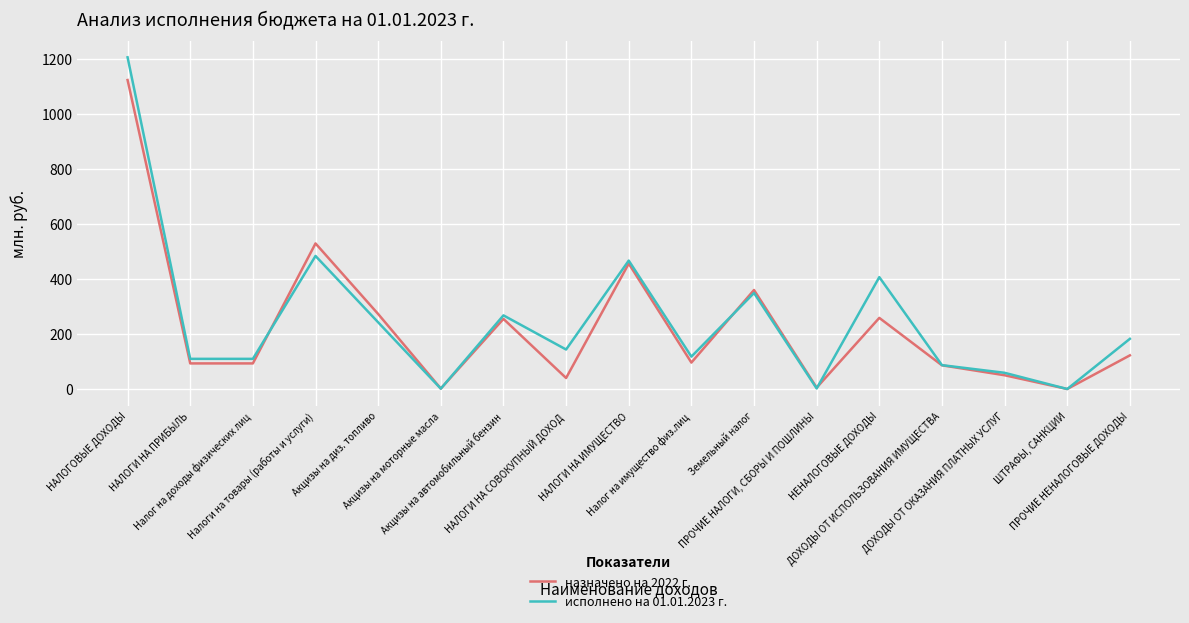

Is the value of назначено на 2022 г. at НАЛОГОВЫЕ ДОХОДЫ greater than the value of исполнено на 01.01.2023 г. at НЕНАЛОГОВЫЕ ДОХОДЫ?

Yes